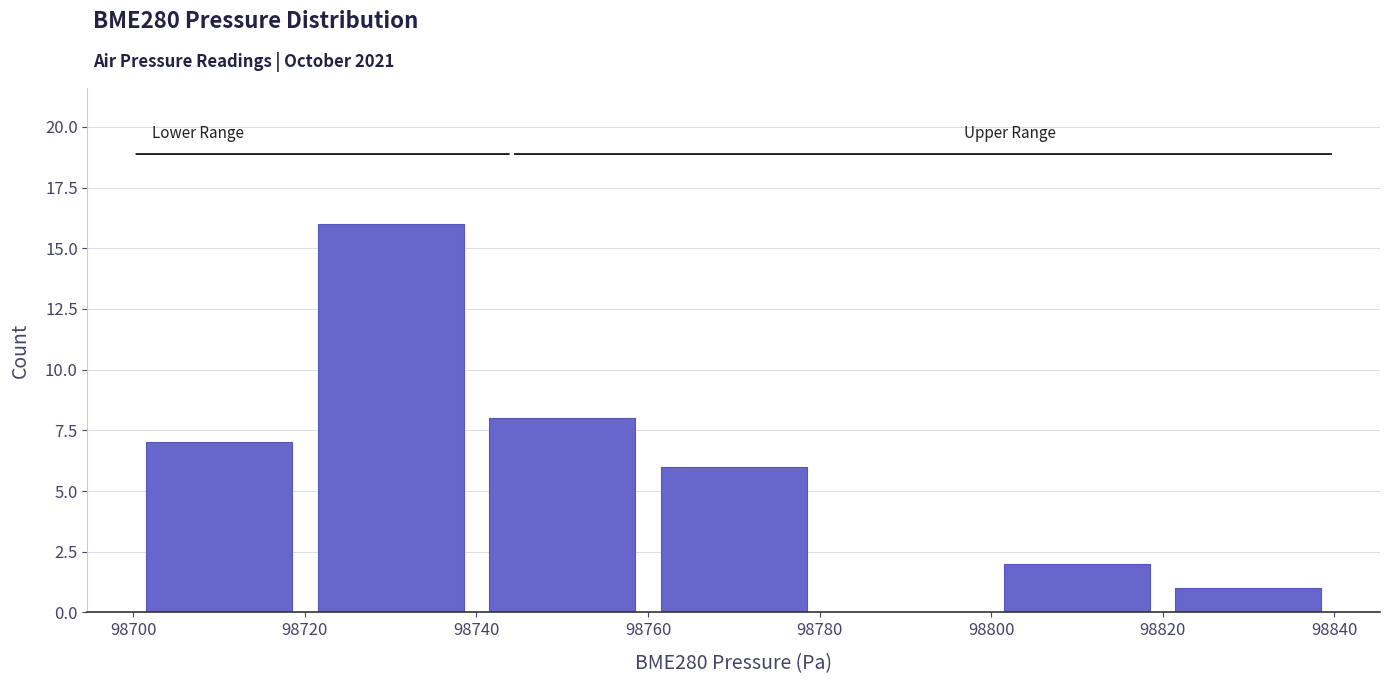

Reading left to right, transcribe this chart: for each bar, give the range it covers on the x-axis and its height. The values are not printed on the chart, so give them approximately, as read against the axis.

98700 to 98720: 7
98720 to 98740: 16
98740 to 98760: 8
98760 to 98780: 6
98780 to 98800: 0
98800 to 98820: 2
98820 to 98840: 1